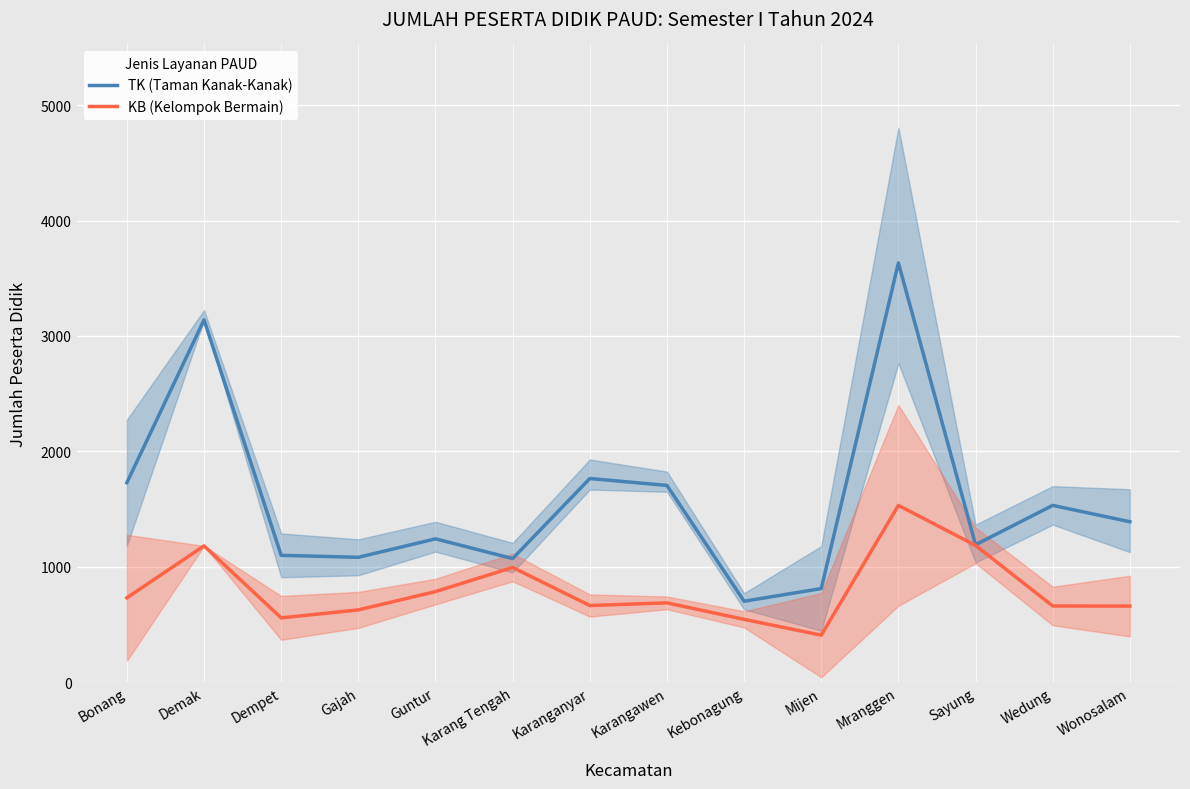

True or false: KB (Kelompok Bermain) and TK (Taman Kanak-Kanak) intersect in this chart.

False